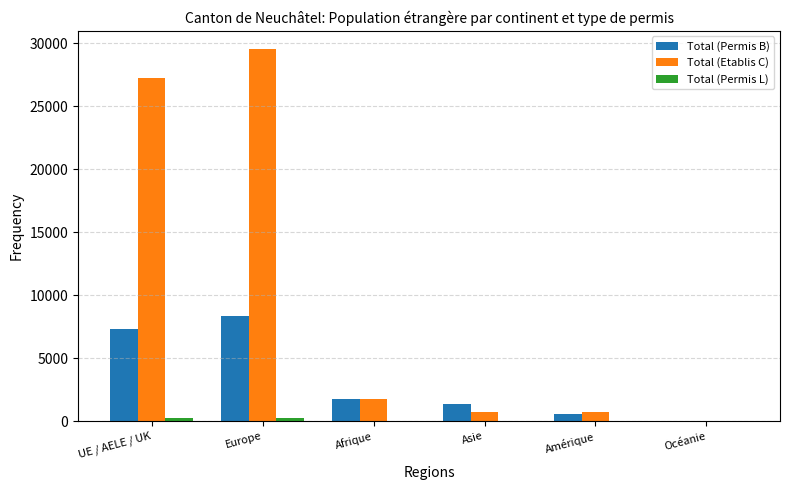

Which series has the largest total across all categories?

Total (Etablis C)